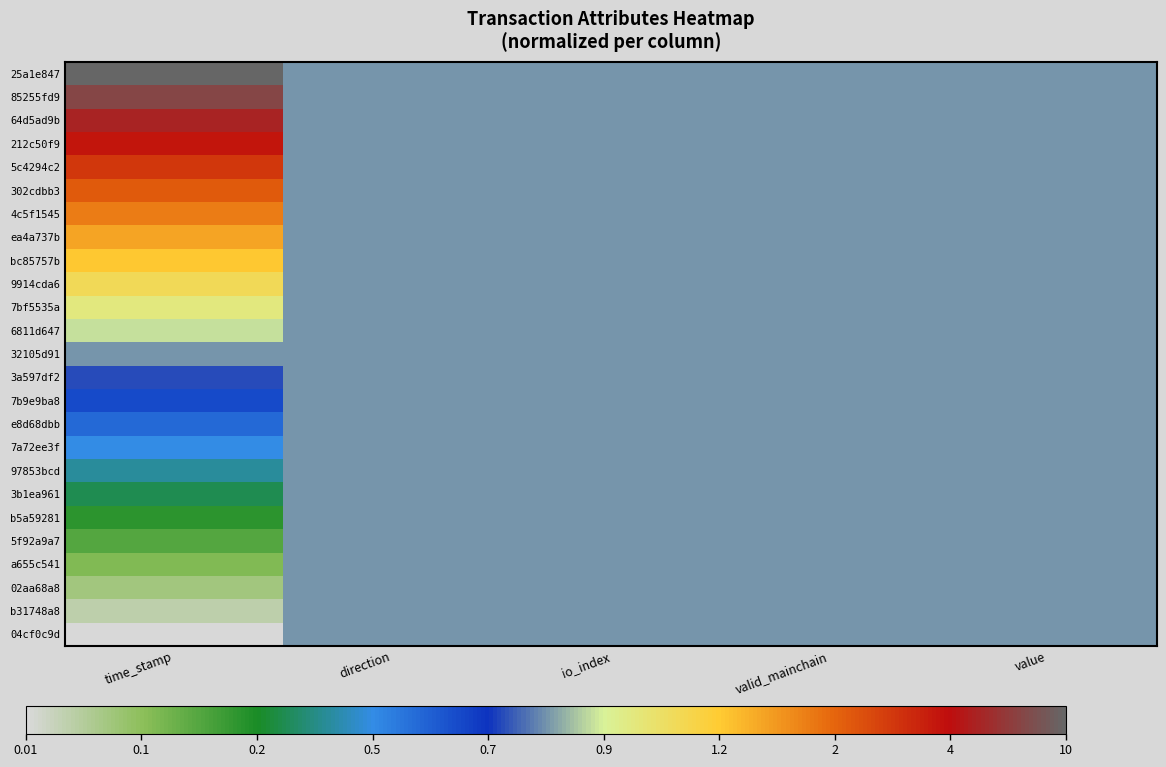

Reading left to right, what are all the values shown in this chart?

25a1e847: time_stamp=1.0	direction=0.5	io_index=0.5	valid_mainchain=0.5	value=0.5
85255fd9: time_stamp=1.0	direction=0.5	io_index=0.5	valid_mainchain=0.5	value=0.5
64d5ad9b: time_stamp=0.9	direction=0.5	io_index=0.5	valid_mainchain=0.5	value=0.5
212c50f9: time_stamp=0.9	direction=0.5	io_index=0.5	valid_mainchain=0.5	value=0.5
5c4294c2: time_stamp=0.8	direction=0.5	io_index=0.5	valid_mainchain=0.5	value=0.5
302cdbb3: time_stamp=0.8	direction=0.5	io_index=0.5	valid_mainchain=0.5	value=0.5
4c5f1545: time_stamp=0.8	direction=0.5	io_index=0.5	valid_mainchain=0.5	value=0.5
ea4a737b: time_stamp=0.7	direction=0.5	io_index=0.5	valid_mainchain=0.5	value=0.5
bc85757b: time_stamp=0.7	direction=0.5	io_index=0.5	valid_mainchain=0.5	value=0.5
9914cda6: time_stamp=0.6	direction=0.5	io_index=0.5	valid_mainchain=0.5	value=0.5
7bf5535a: time_stamp=0.6	direction=0.5	io_index=0.5	valid_mainchain=0.5	value=0.5
6811d647: time_stamp=0.5	direction=0.5	io_index=0.5	valid_mainchain=0.5	value=0.5
32105d91: time_stamp=0.5	direction=0.5	io_index=0.5	valid_mainchain=0.5	value=0.5
3a597df2: time_stamp=0.5	direction=0.5	io_index=0.5	valid_mainchain=0.5	value=0.5
7b9e9ba8: time_stamp=0.4	direction=0.5	io_index=0.5	valid_mainchain=0.5	value=0.5
e8d68dbb: time_stamp=0.4	direction=0.5	io_index=0.5	valid_mainchain=0.5	value=0.5
7a72ee3f: time_stamp=0.3	direction=0.5	io_index=0.5	valid_mainchain=0.5	value=0.5
97853bcd: time_stamp=0.3	direction=0.5	io_index=0.5	valid_mainchain=0.5	value=0.5
3b1ea961: time_stamp=0.2	direction=0.5	io_index=0.5	valid_mainchain=0.5	value=0.5
b5a59281: time_stamp=0.2	direction=0.5	io_index=0.5	valid_mainchain=0.5	value=0.5
5f92a9a7: time_stamp=0.2	direction=0.5	io_index=0.5	valid_mainchain=0.5	value=0.5
a655c541: time_stamp=0.1	direction=0.5	io_index=0.5	valid_mainchain=0.5	value=0.5
02aa68a8: time_stamp=0.1	direction=0.5	io_index=0.5	valid_mainchain=0.5	value=0.5
b31748a8: time_stamp=0.0	direction=0.5	io_index=0.5	valid_mainchain=0.5	value=0.5
04cf0c9d: time_stamp=0.0	direction=0.5	io_index=0.5	valid_mainchain=0.5	value=0.5